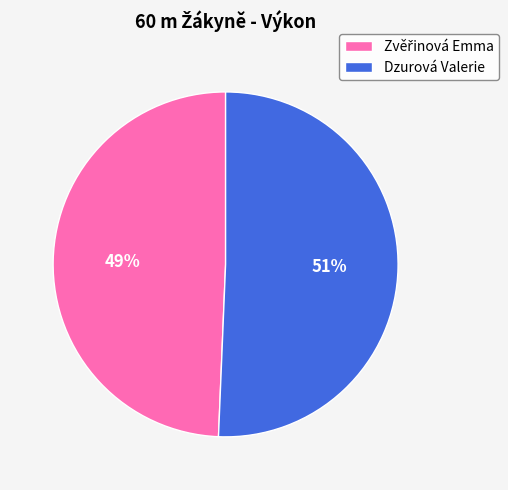

To the nearest percent, what percentage of the pie is Dzurová Valerie?

51%